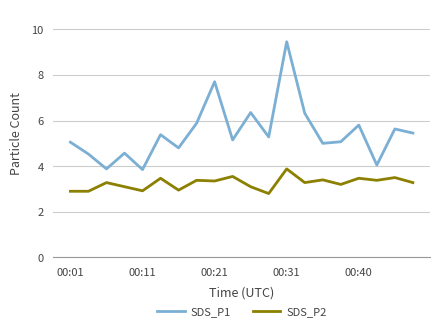

What is the smallest value displayed?

2.8